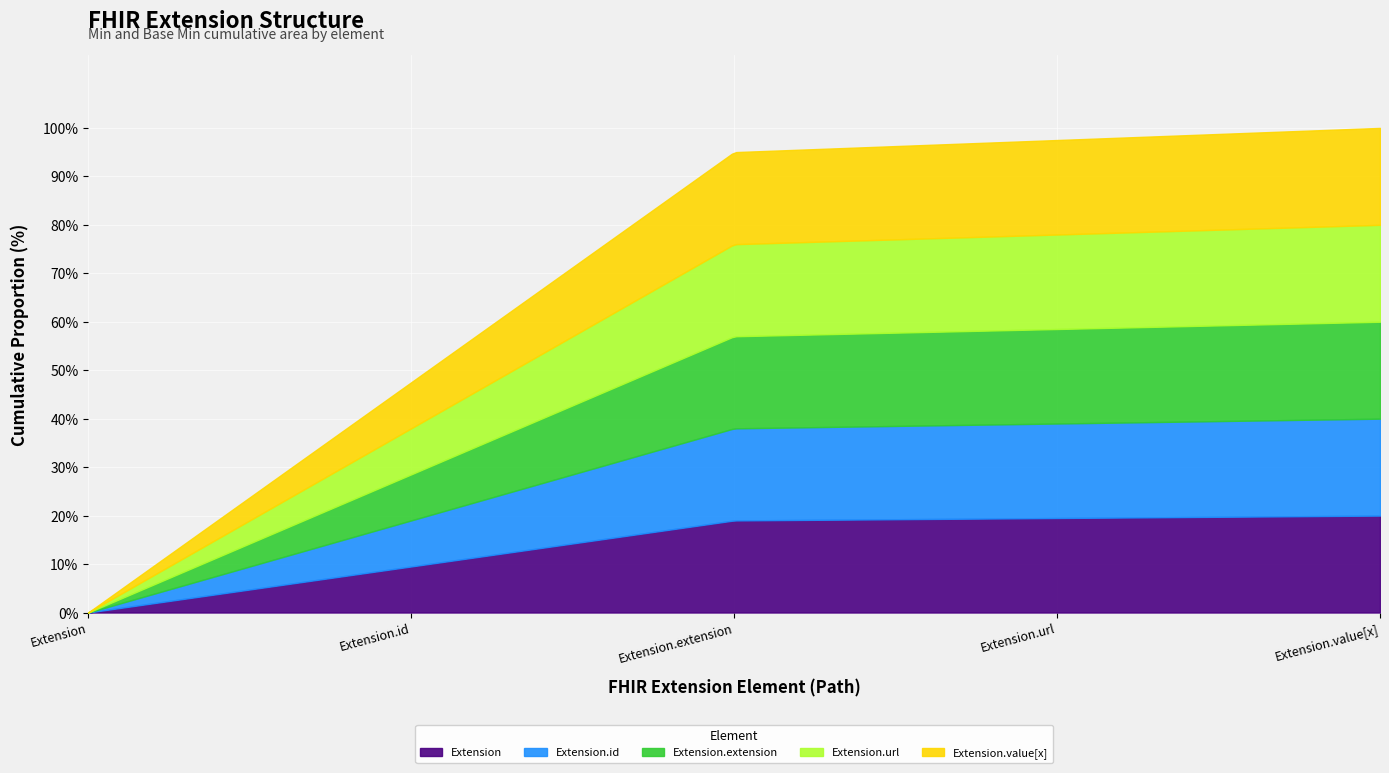

What position from the right is Extension?

5